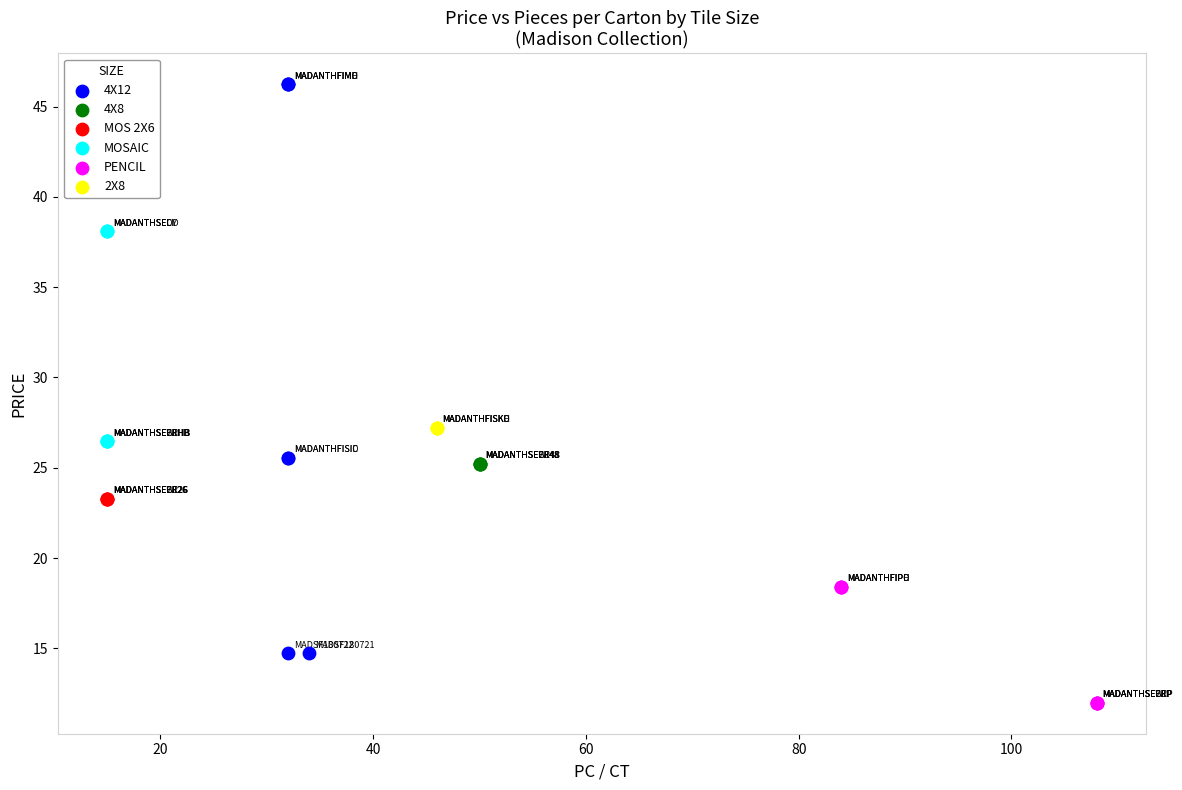

What are all the series names shown in the legend?

4X12, 4X8, MOS 2X6, MOSAIC, PENCIL, 2X8